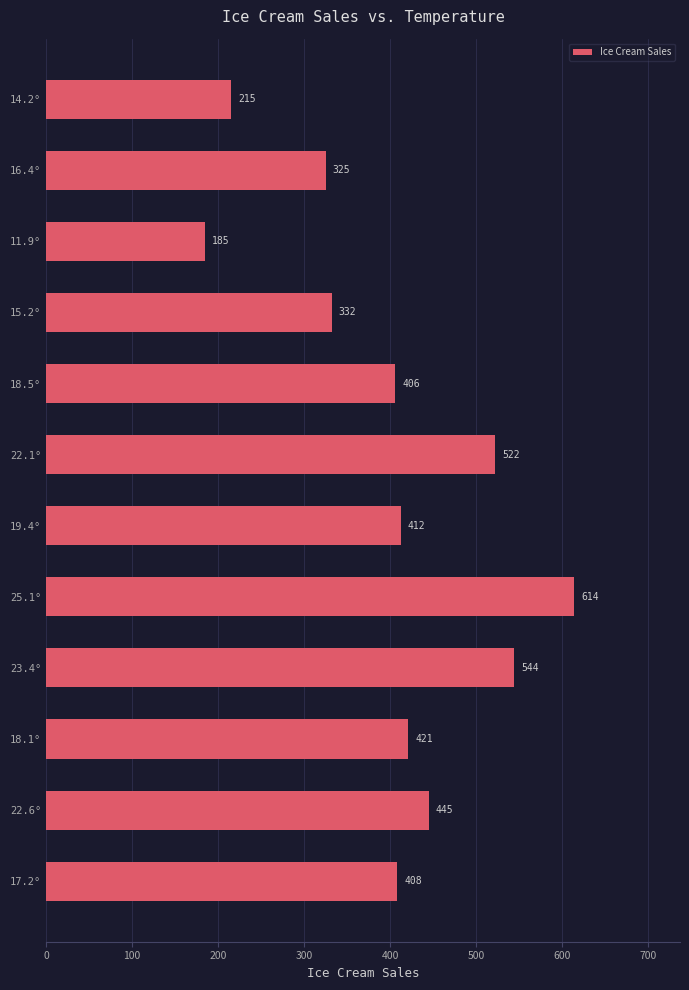

What is the difference between the values at 16.4° and 18.1°?

96